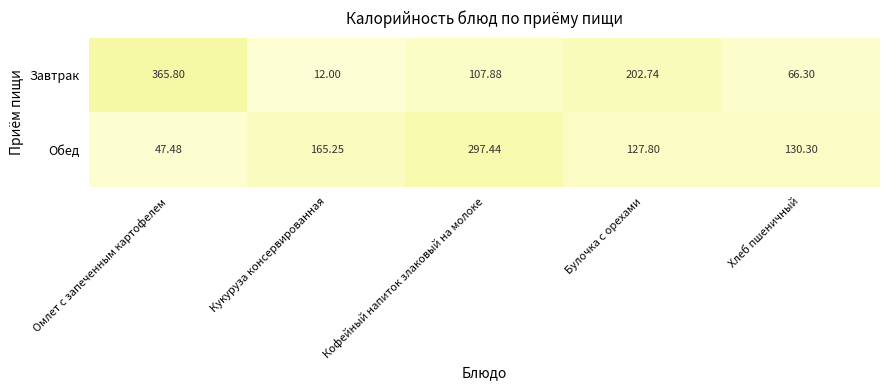

What is the difference between the maximum and minimum values in the Обед series?

250.0